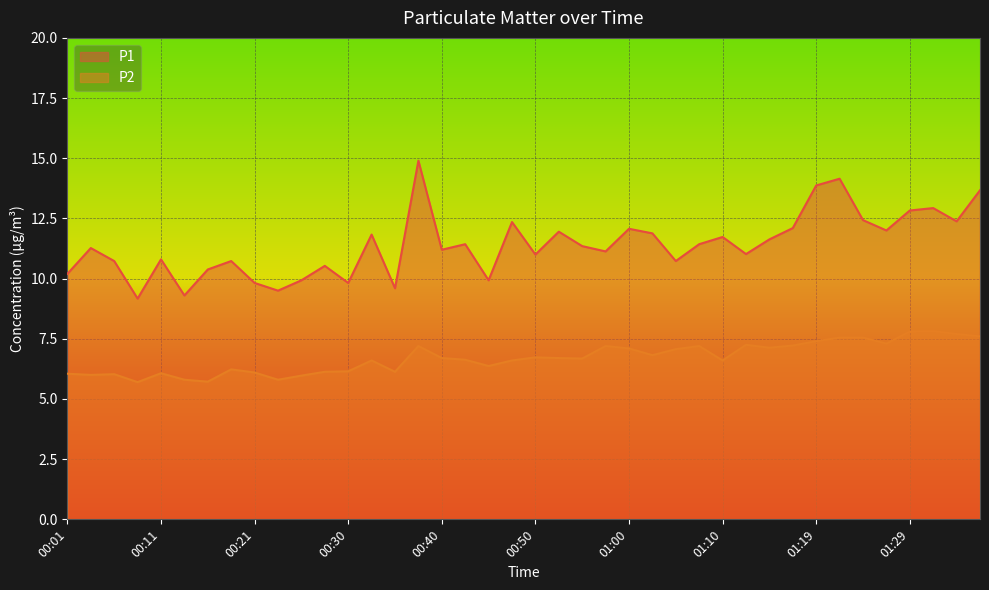

Which has a higher value, 00:33 or 00:16?

00:33